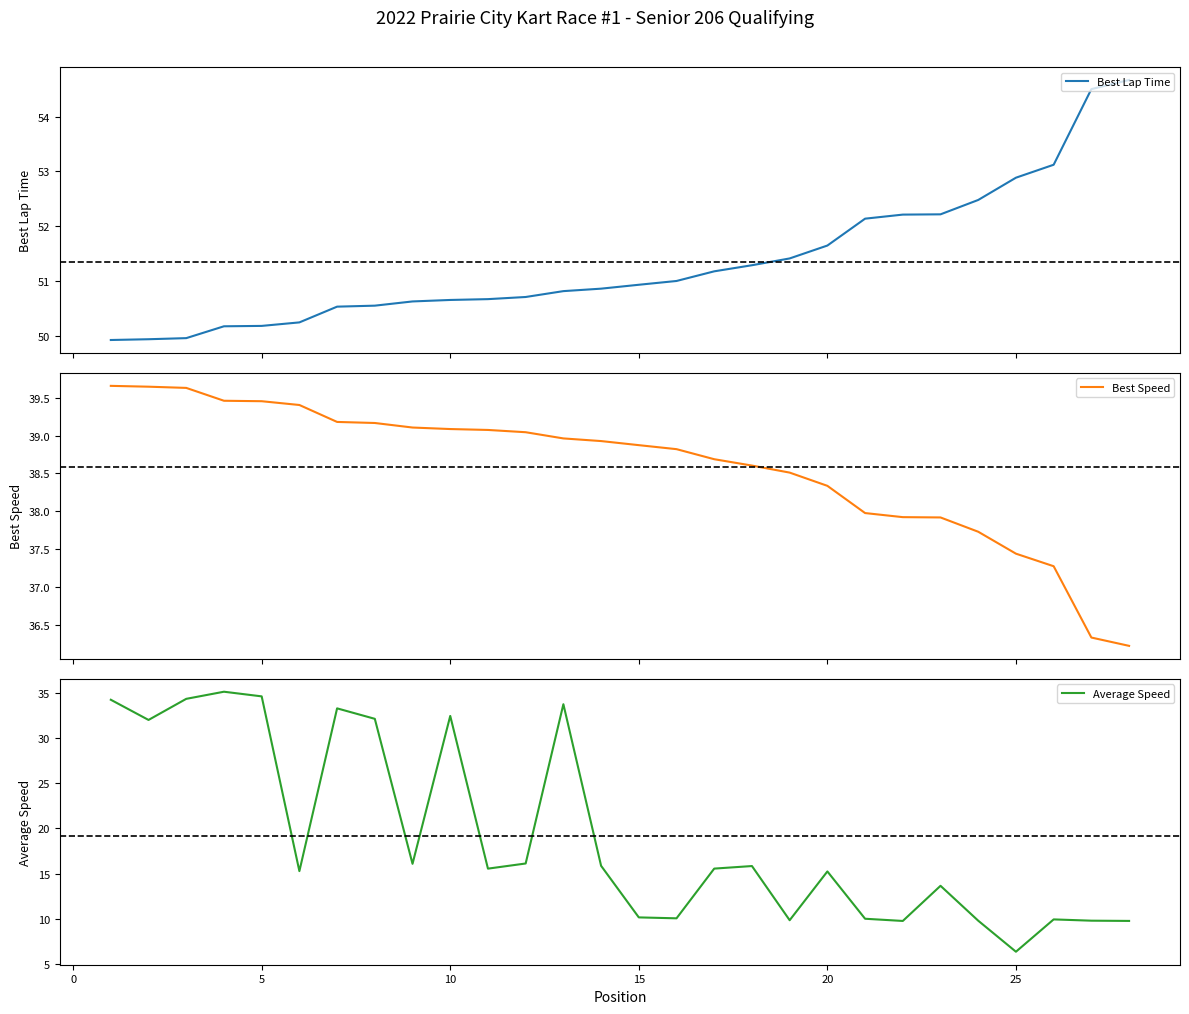

The Average Speed series shows 15.5 at 15. True or false?

False